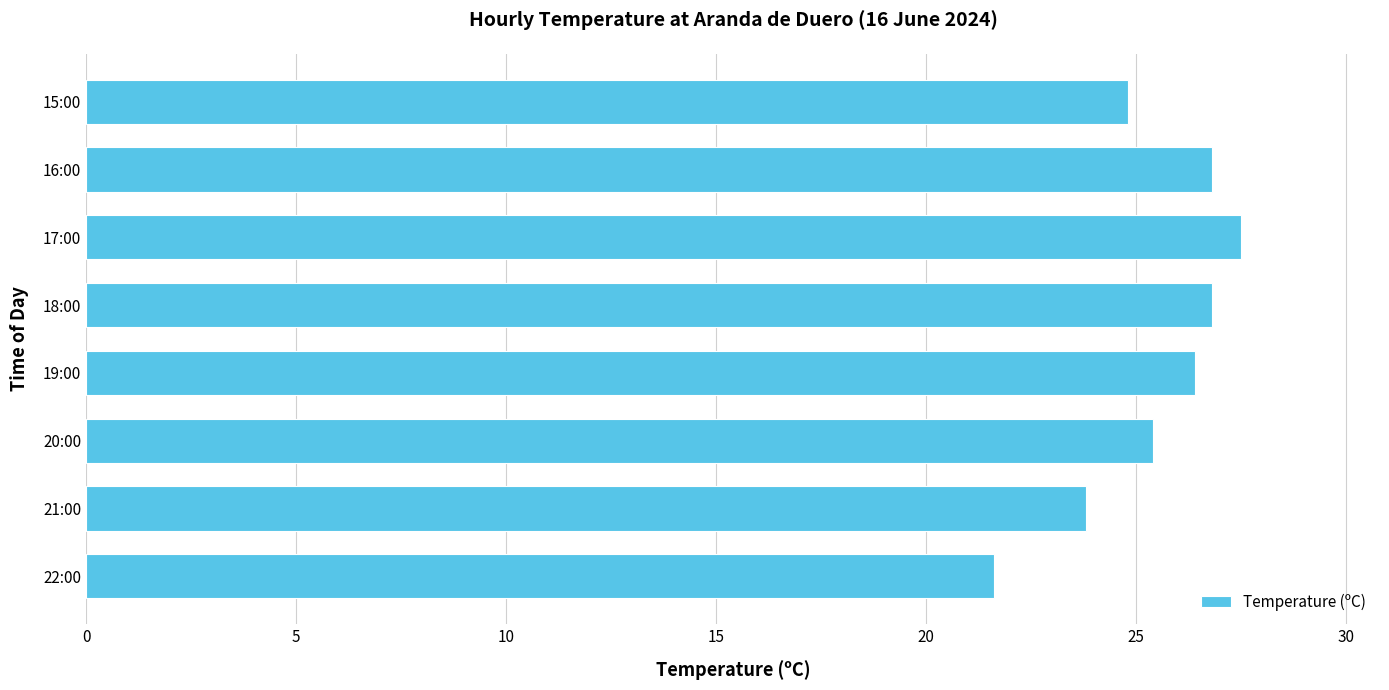

How many bars are there in total?

8